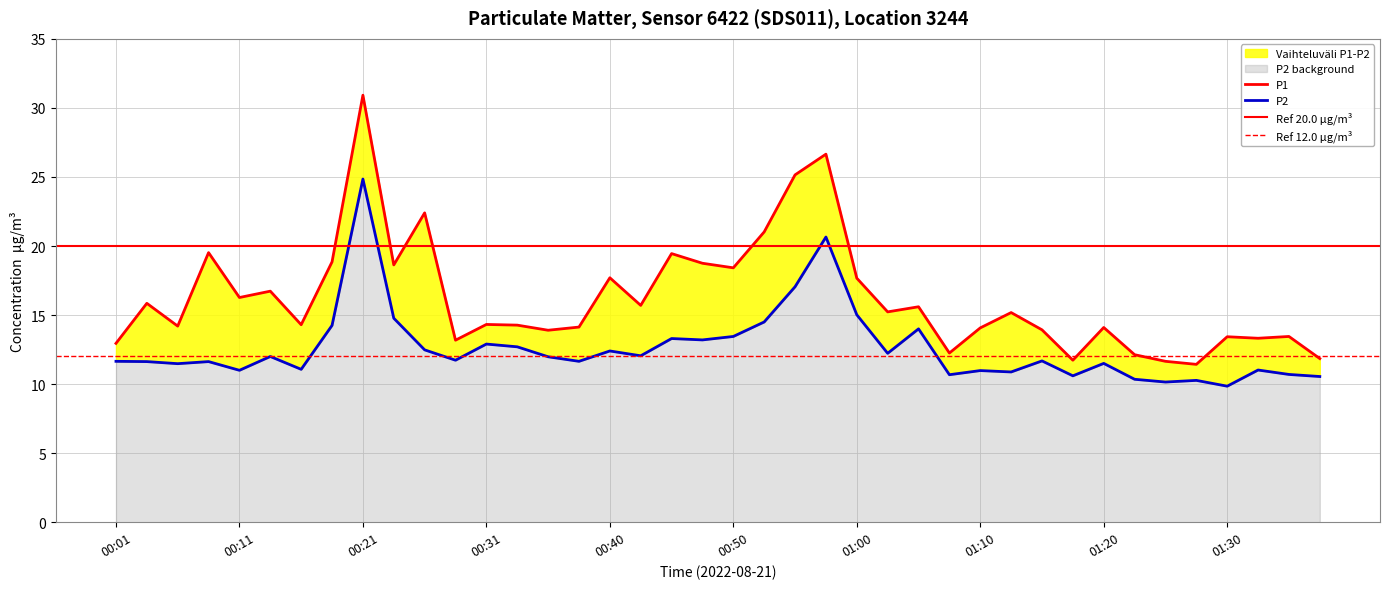

At which category is the sum across all series the highest?

00:21